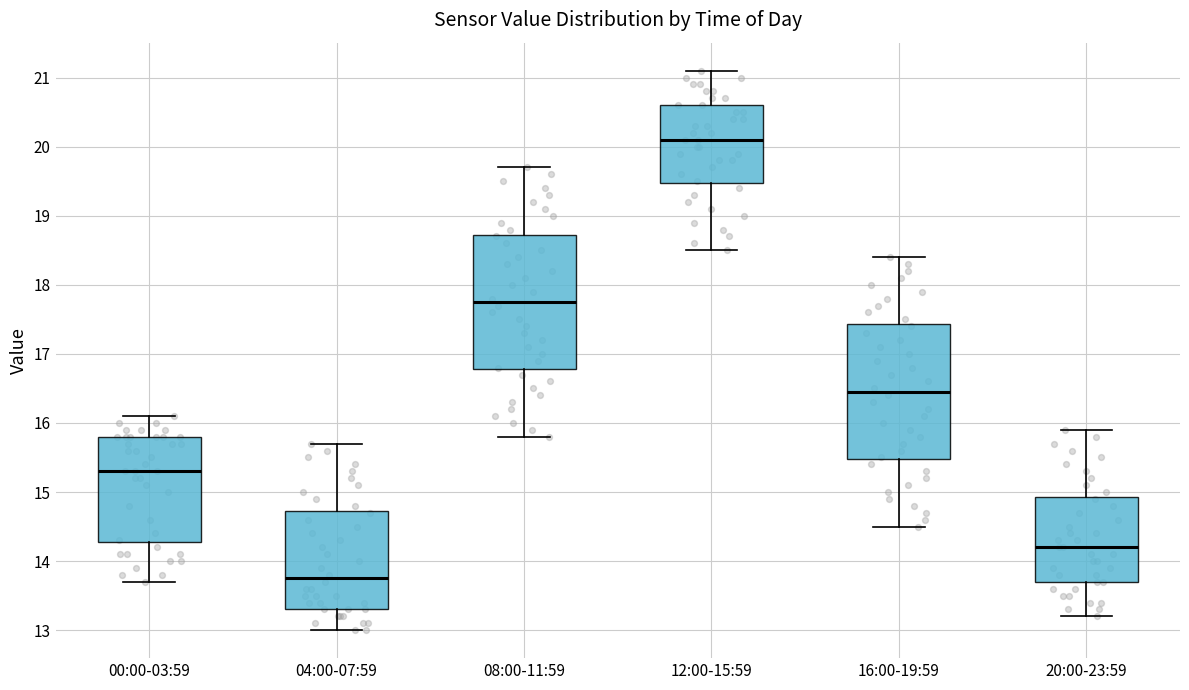

Reading left to right, transcribe this box plot: for each box, give where its median line is, the range the box spans, and where its two whiskers end, as read against the y-axis. The values are not printed on the chart, so give them approximately, as read against the axis.

00:00-03:59: median 15.3, box 14.3 to 15.8, whiskers 13.7 to 16.1
04:00-07:59: median 13.8, box 13.3 to 14.7, whiskers 13.0 to 15.7
08:00-11:59: median 17.8, box 16.8 to 18.7, whiskers 15.8 to 19.7
12:00-15:59: median 20.1, box 19.5 to 20.6, whiskers 18.5 to 21.1
16:00-19:59: median 16.5, box 15.5 to 17.4, whiskers 14.5 to 18.4
20:00-23:59: median 14.2, box 13.7 to 14.9, whiskers 13.2 to 15.9